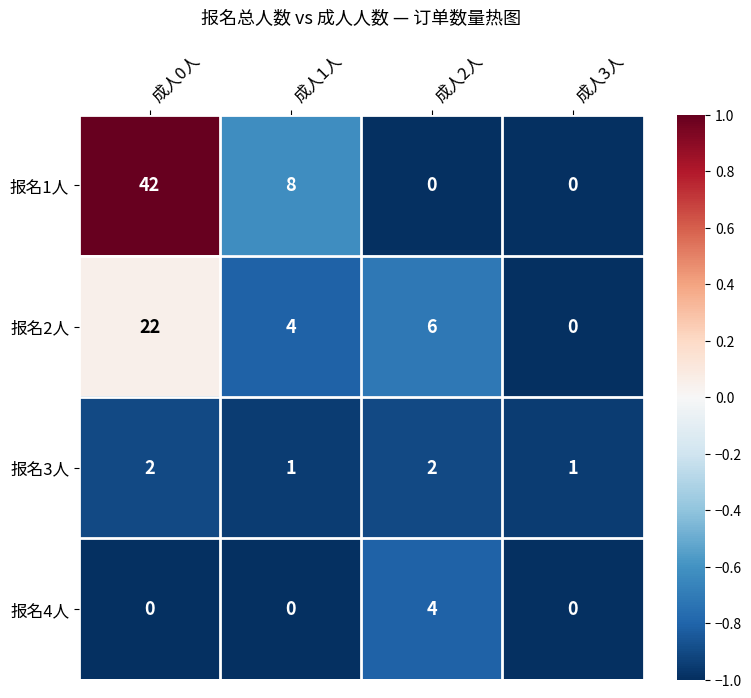

What is the sum of all 报名2人 values?

32